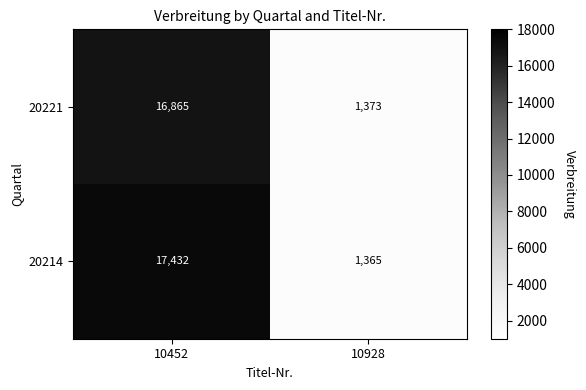

Rank the categories by 20221 value from lowest to highest.

10928, 10452